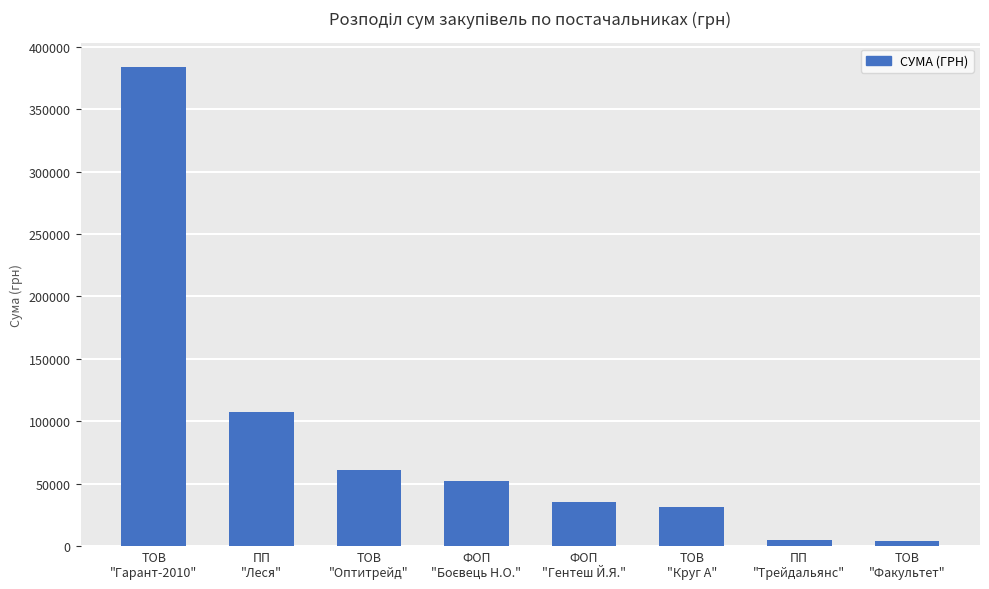

What is the average value?

84926.1